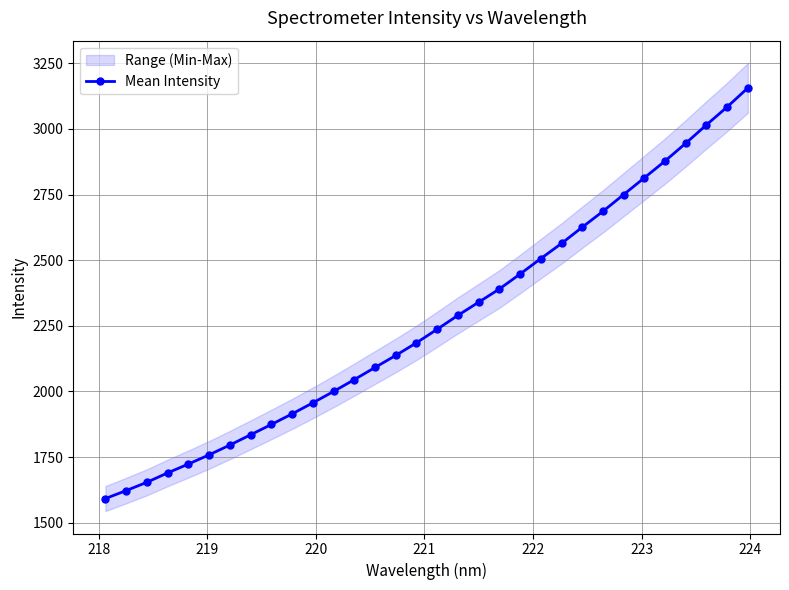

What is the difference between the maximum and minimum values?

1564.9